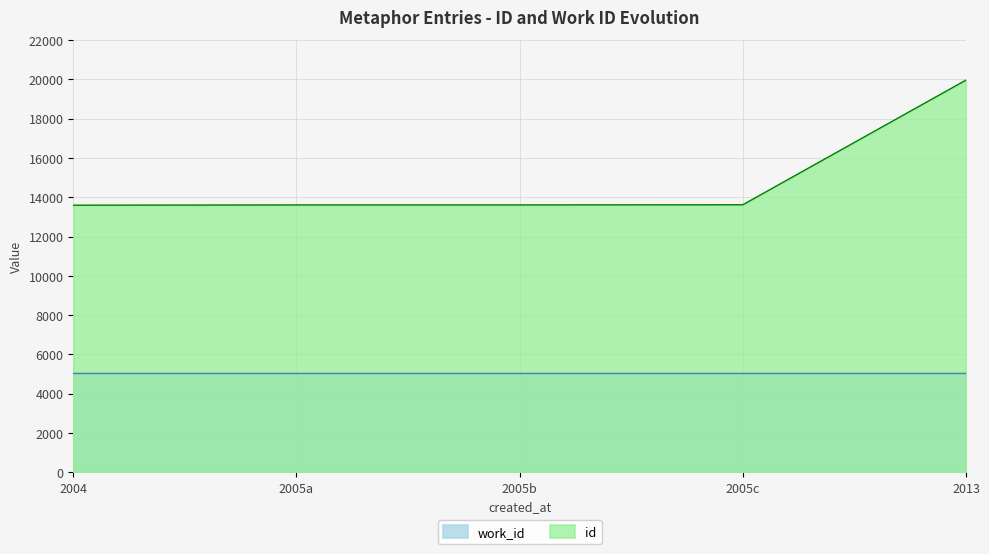

Rank the series by their maximum value, from highest to lowest.

id, work_id